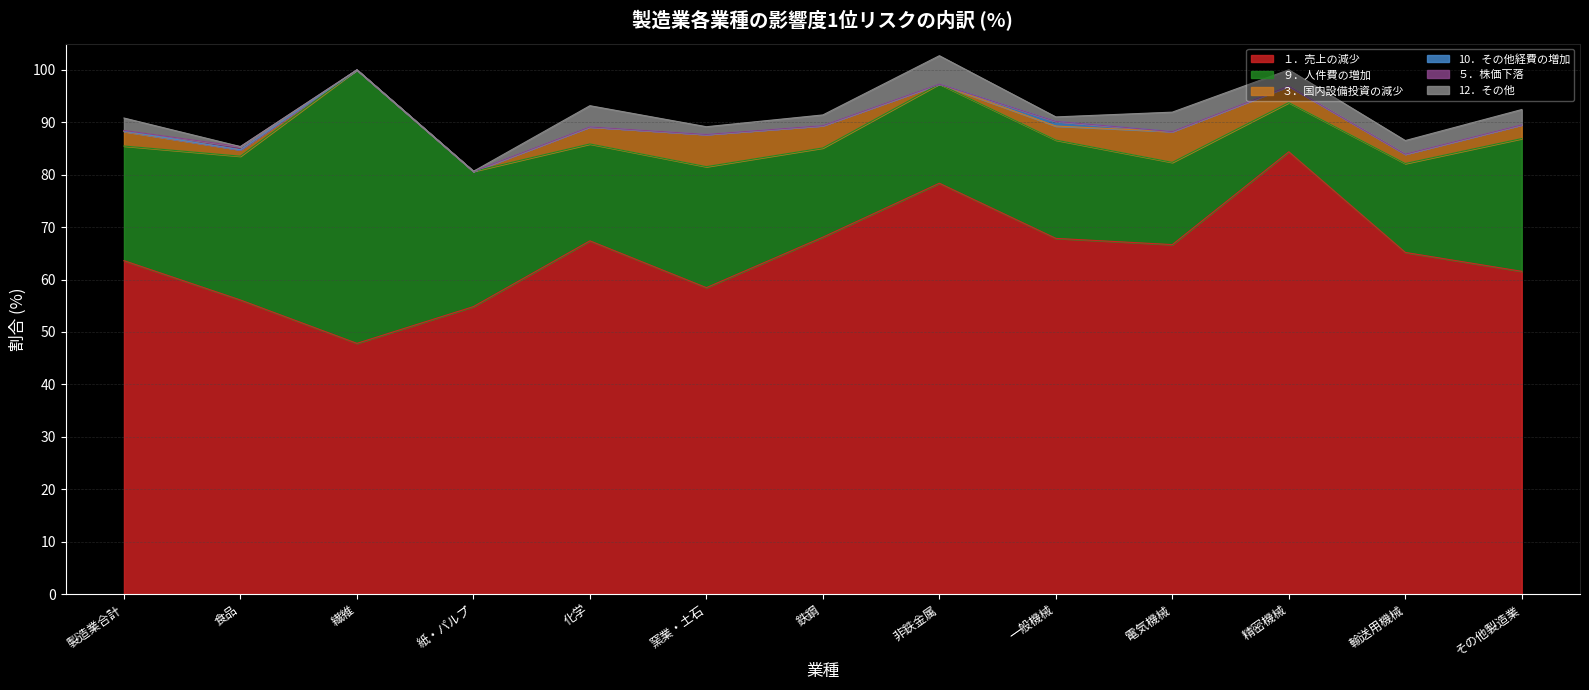

What is the sum of the ９．人件費の増加 values at 繊維 and 一般機械?

70.9